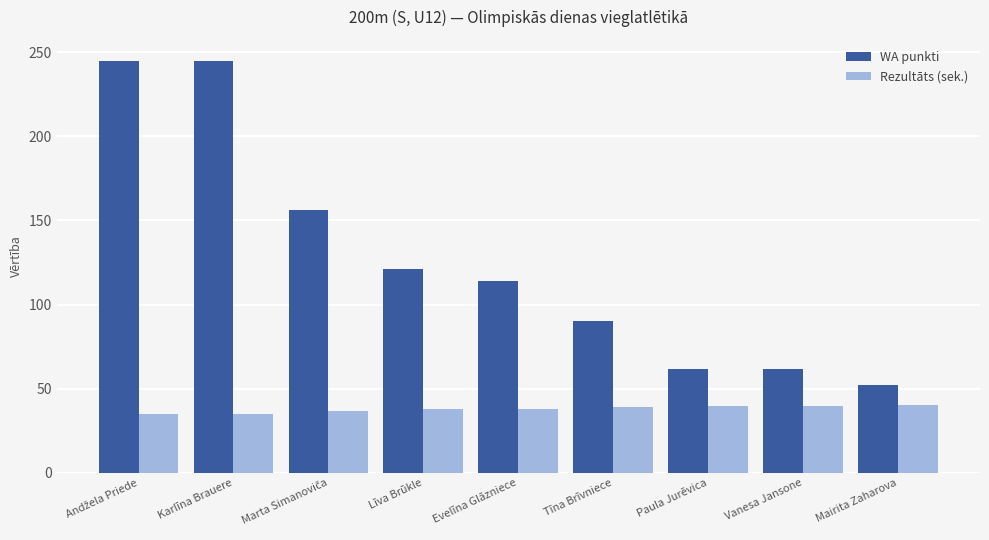

What is the label of the 5th bar from the left?

Evelīna Glāzniece